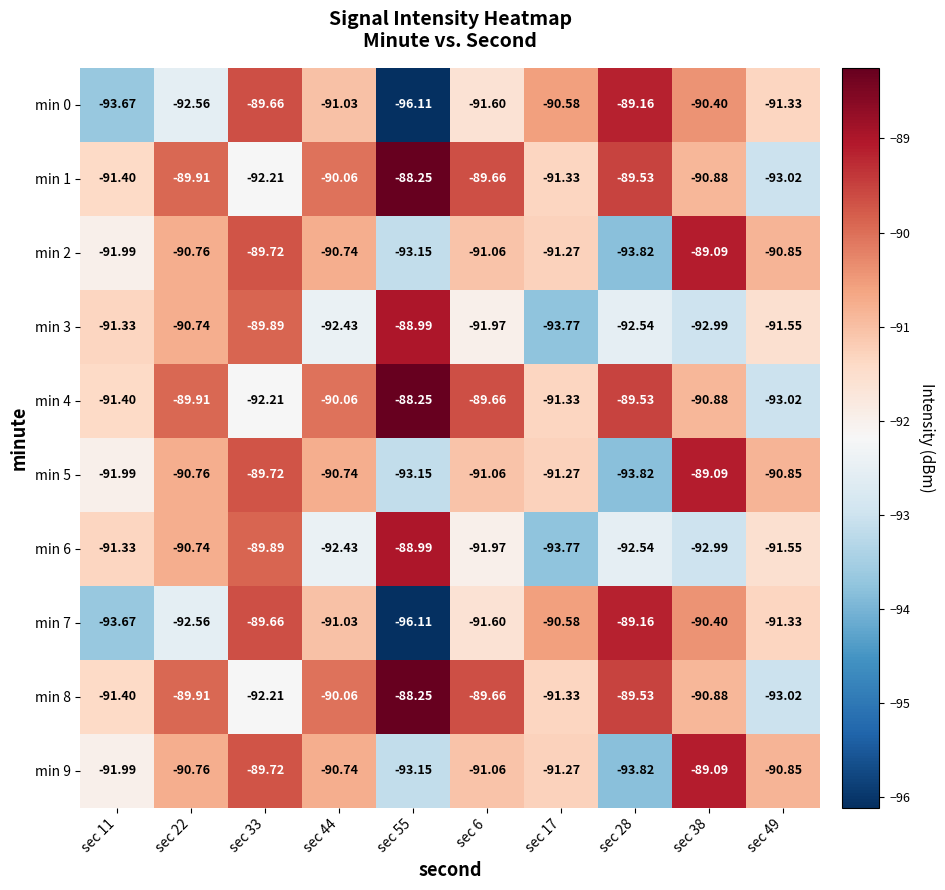

Which series has the largest range (max minus min)?

min 0